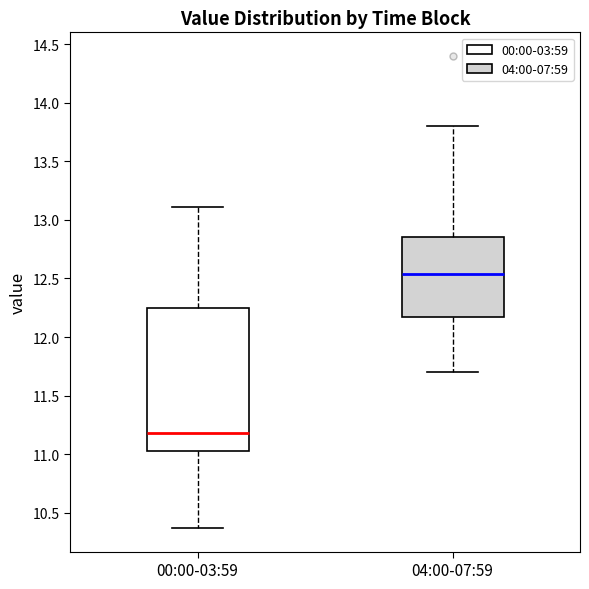

Where is the lower edge of the box for 00:00-03:59 on the y-axis? The values are not printed on the chart, so give them approximately, as read against the axis.

11.05